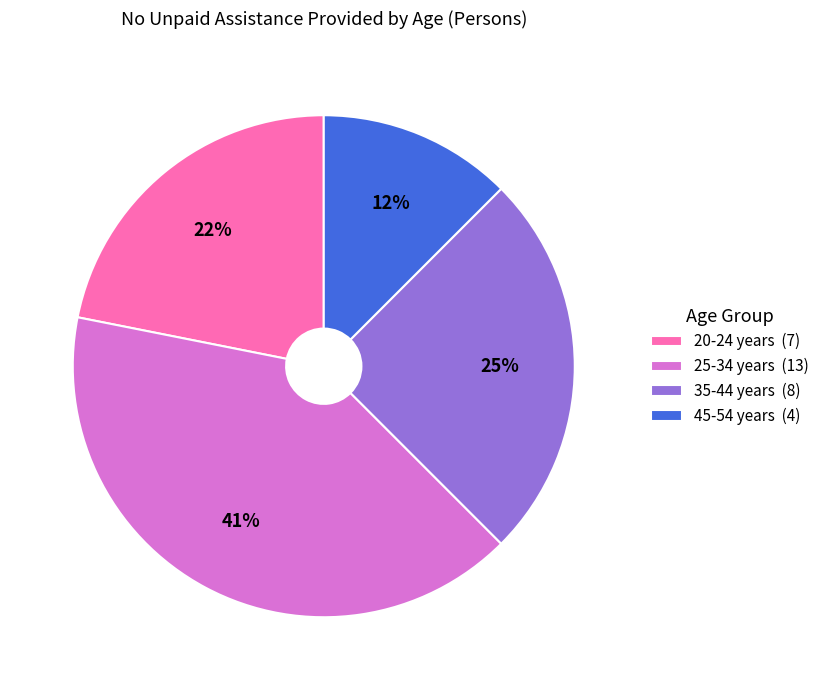

Is there any slice that represents more than half of the pie?

No